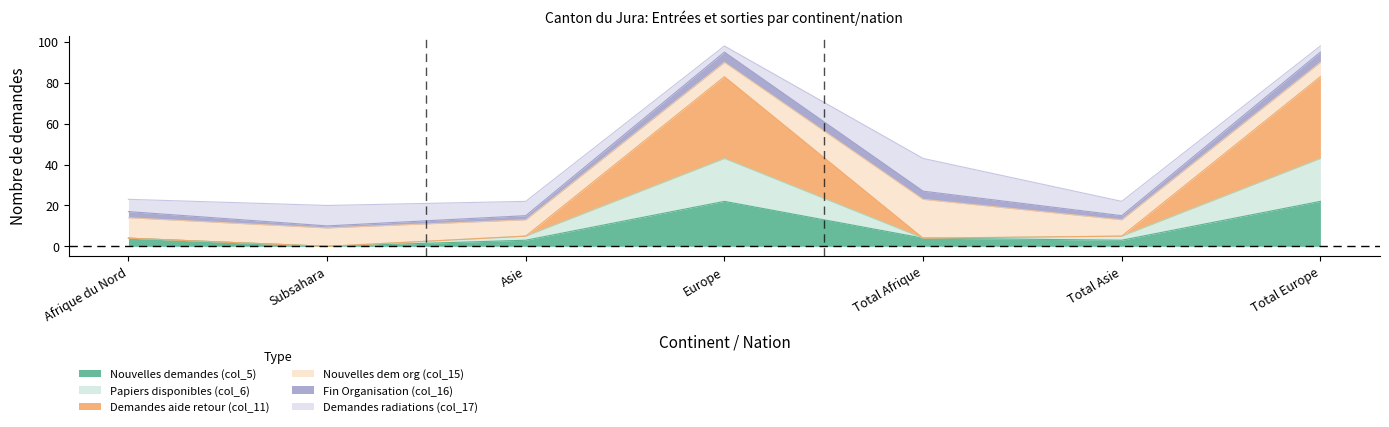

True or false: Papiers disponibles (col_6) and Demandes aide retour (col_11) intersect in this chart.

False